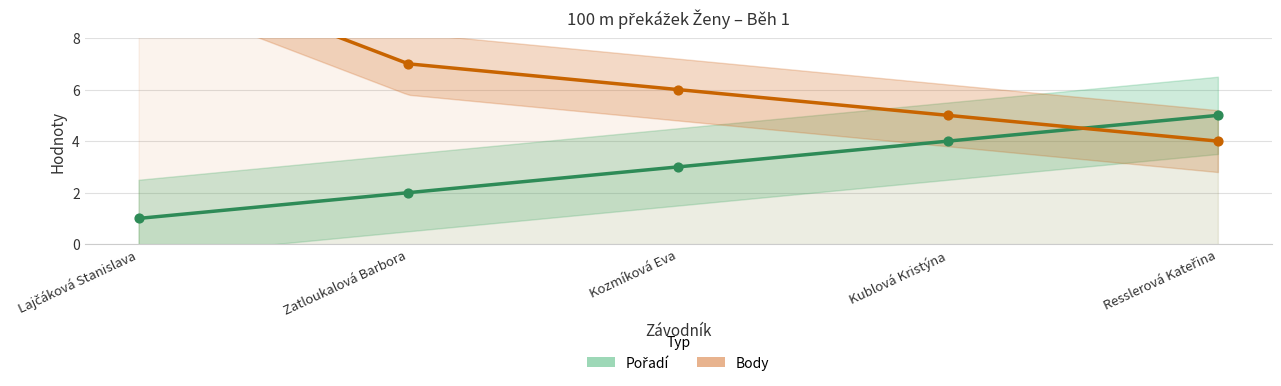

Which series contains the highest Y value?

Body